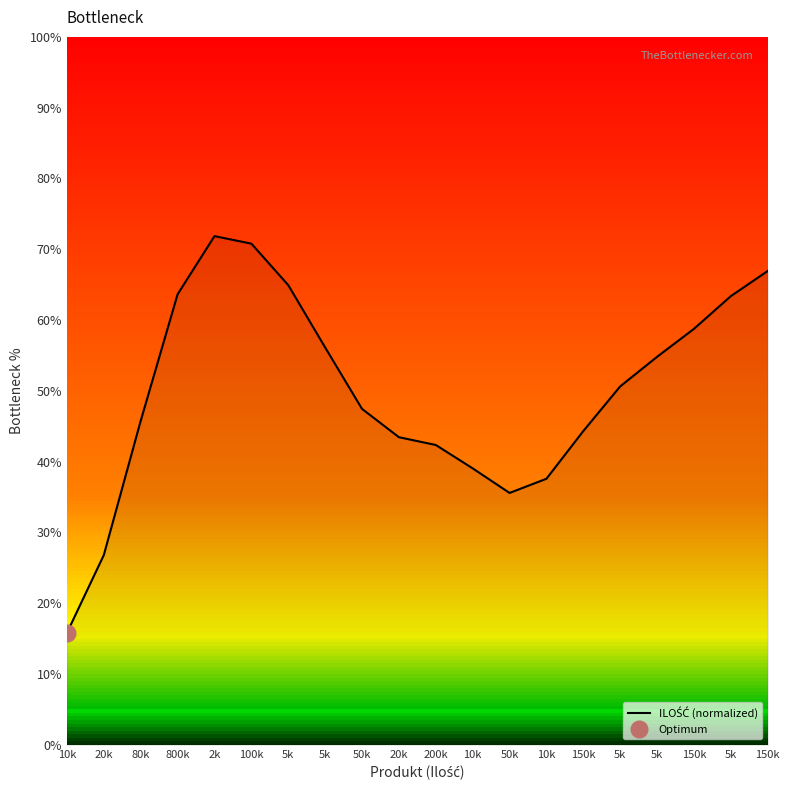

Which category has the lowest value across all series?

10k